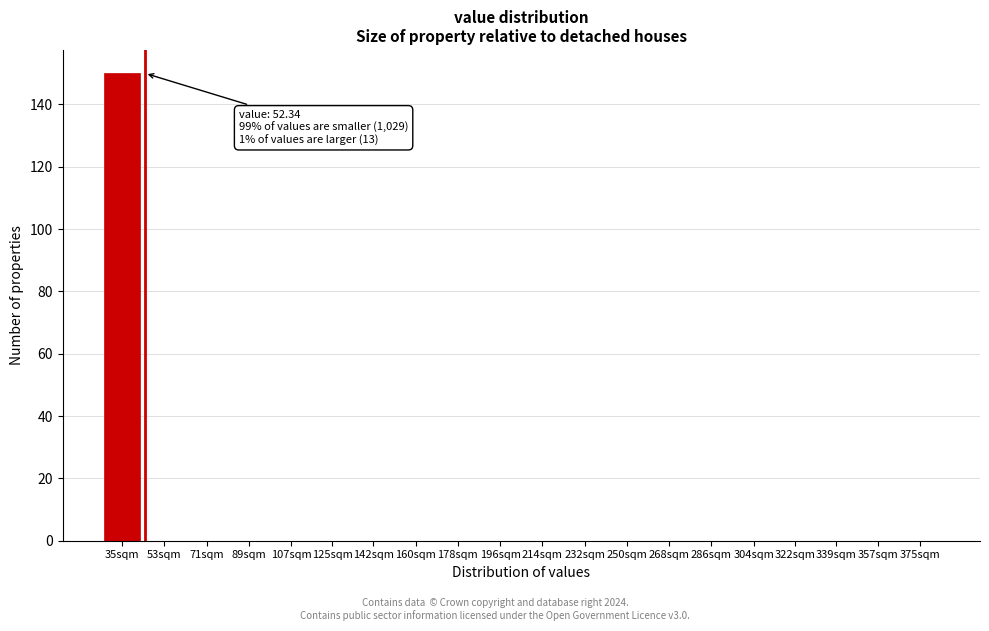

Reading left to right, list all the values displayed in this chart.

35sqm=150	53sqm=0	71sqm=0	89sqm=0	107sqm=0	125sqm=0	142sqm=0	160sqm=0	178sqm=0	196sqm=0	214sqm=0	232sqm=0	250sqm=0	268sqm=0	286sqm=0	304sqm=0	322sqm=0	339sqm=0	357sqm=0	375sqm=0